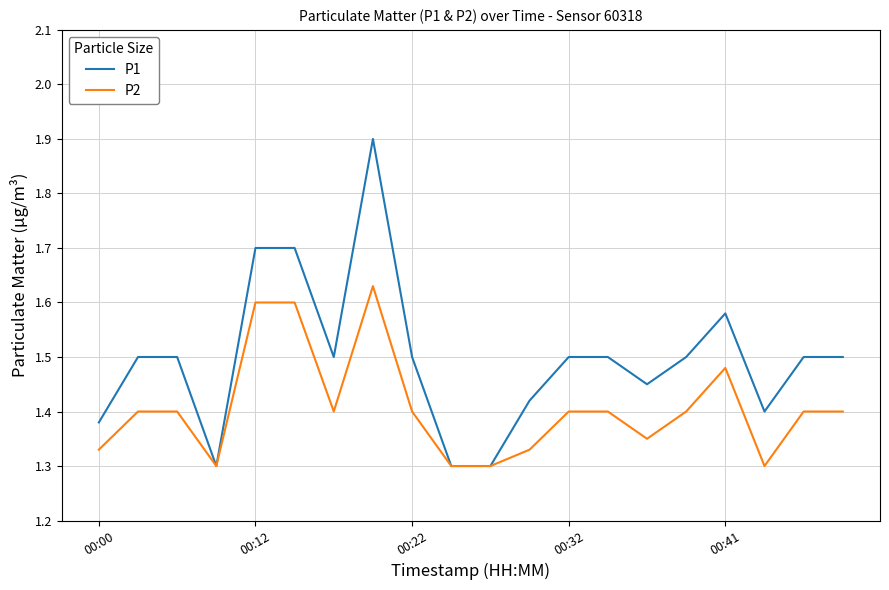

Which series has the widest spread of values?

P1